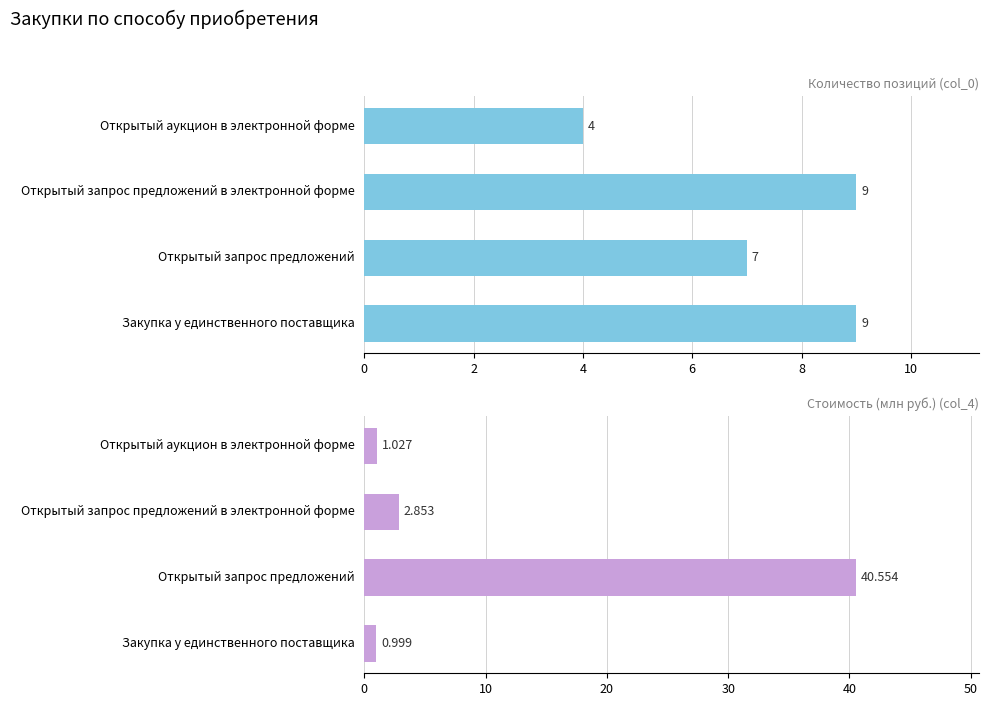

Does the chart contain any negative values?

No